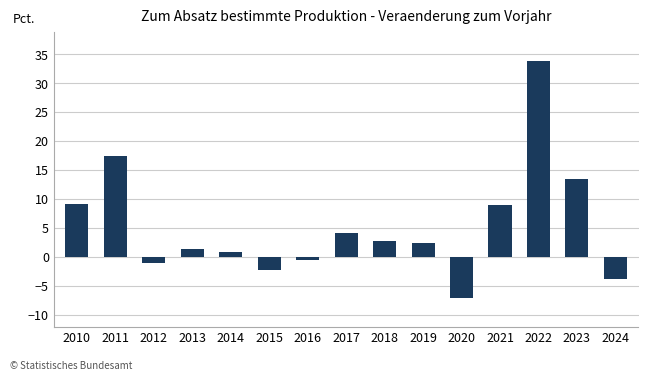

At which label is the value closest to 13?

2023